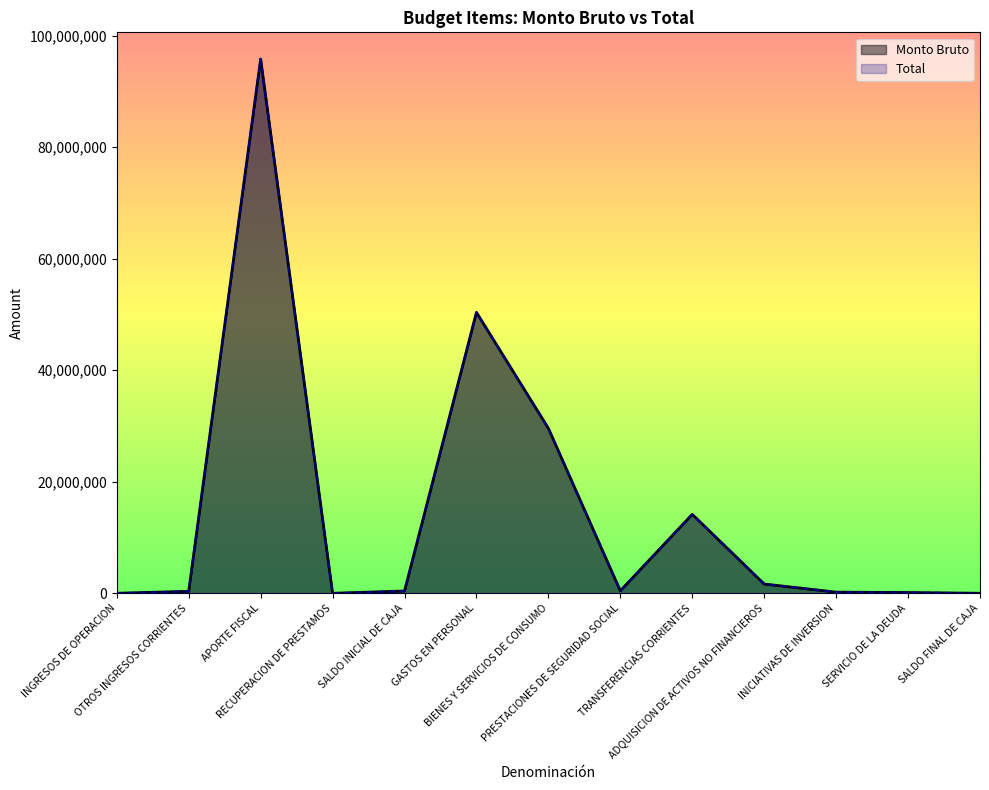

At how many categories does at least one series exceed 18558428?

3